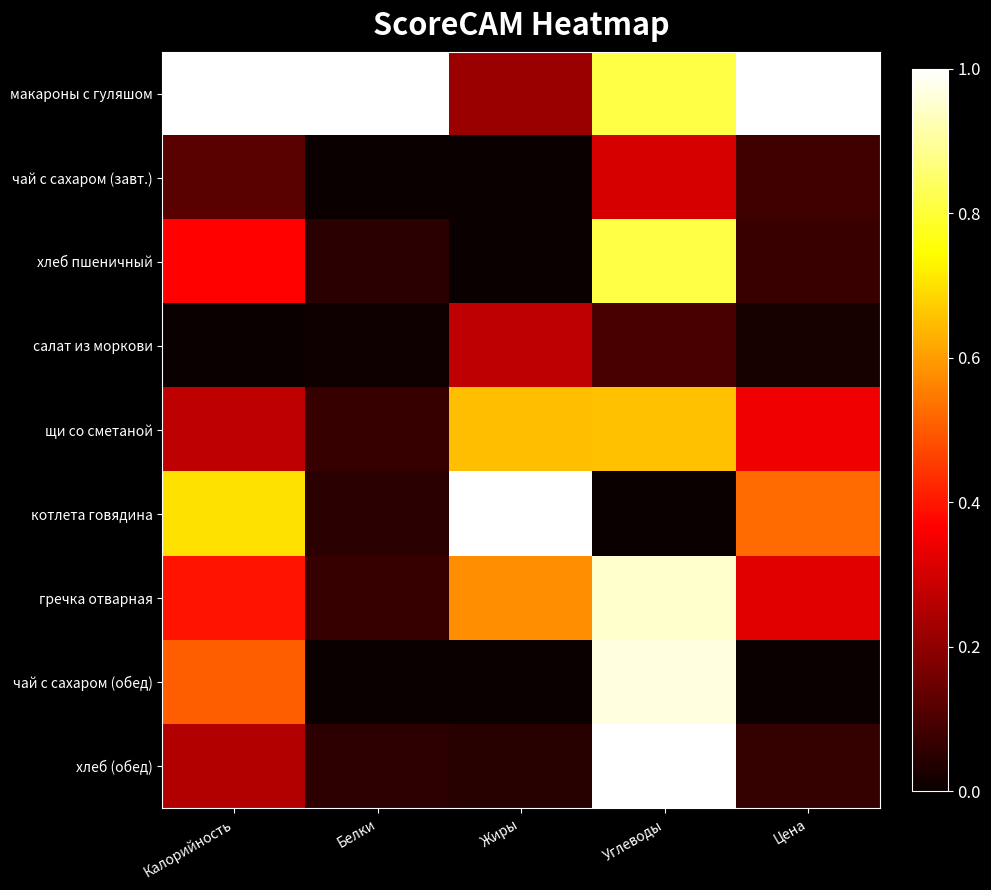

What is the maximum value shown in the chart?

1.0